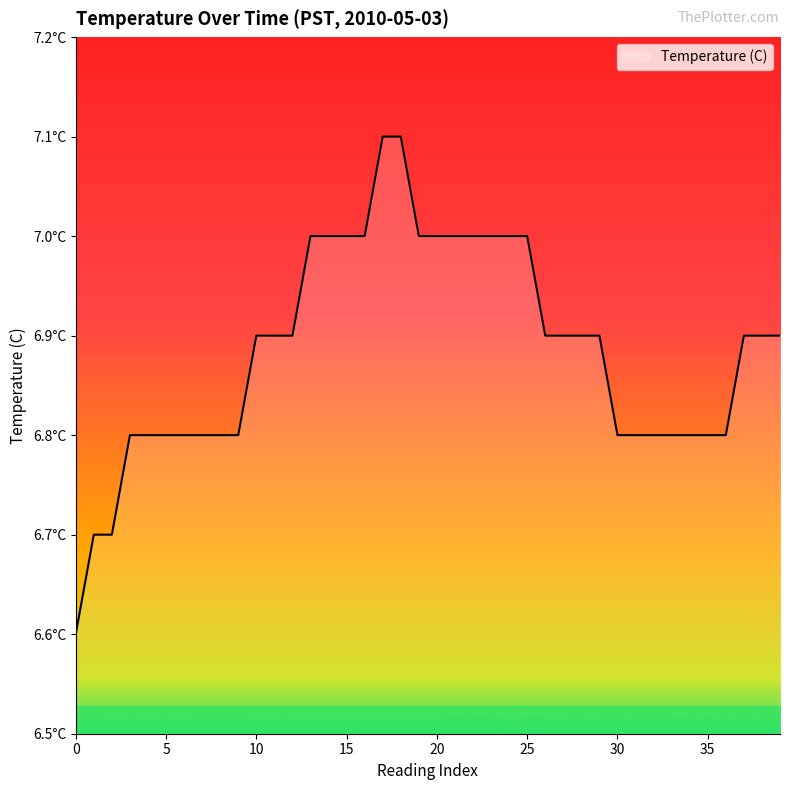

Which category has the highest value across all series?

17